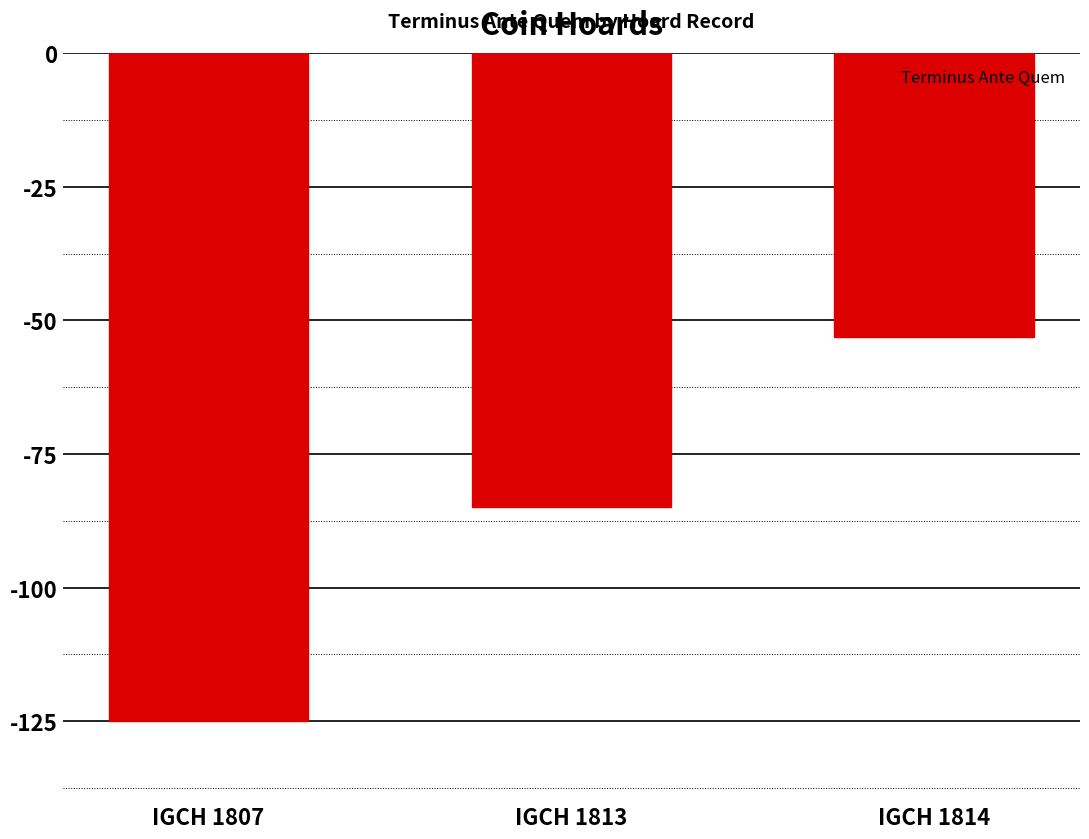

Does the chart contain any negative values?

Yes